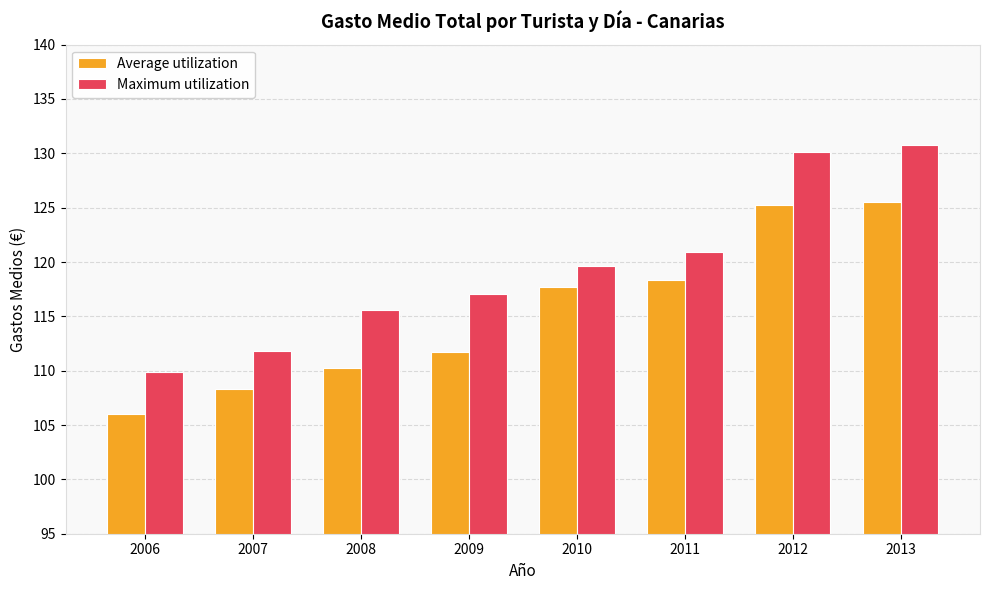

What is the difference between the Average utilization values at 2006 and 2013?

19.5